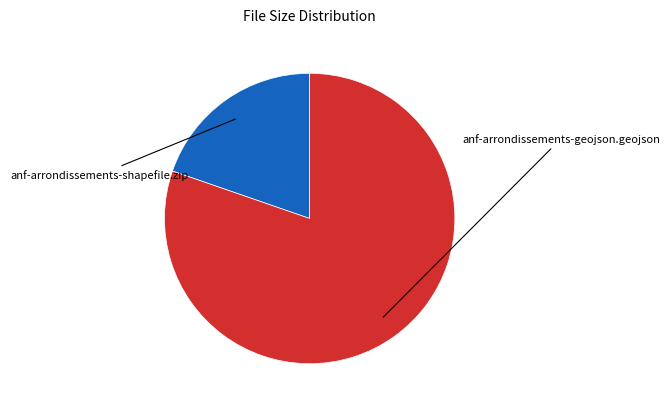

Between anf-arrondissements-geojson.geojson and anf-arrondissements-shapefile.zip, which is larger?

anf-arrondissements-geojson.geojson